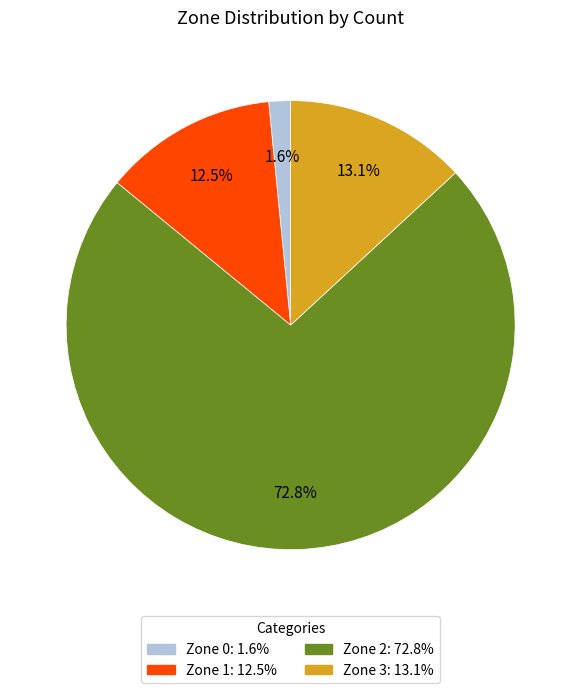

Approximately how many times larger is the value at Zone 0 compared to Zone 1?

0.1